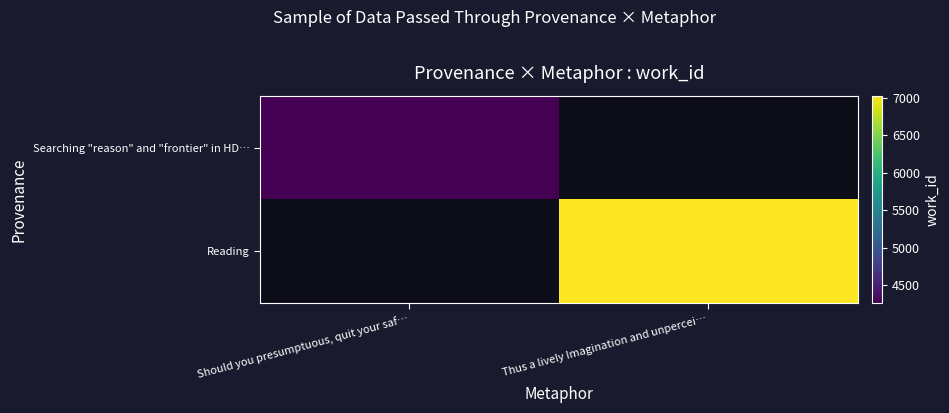

True or false: Reading has a value of 12244.6 at Thus a lively Imagination and unpercei….

False